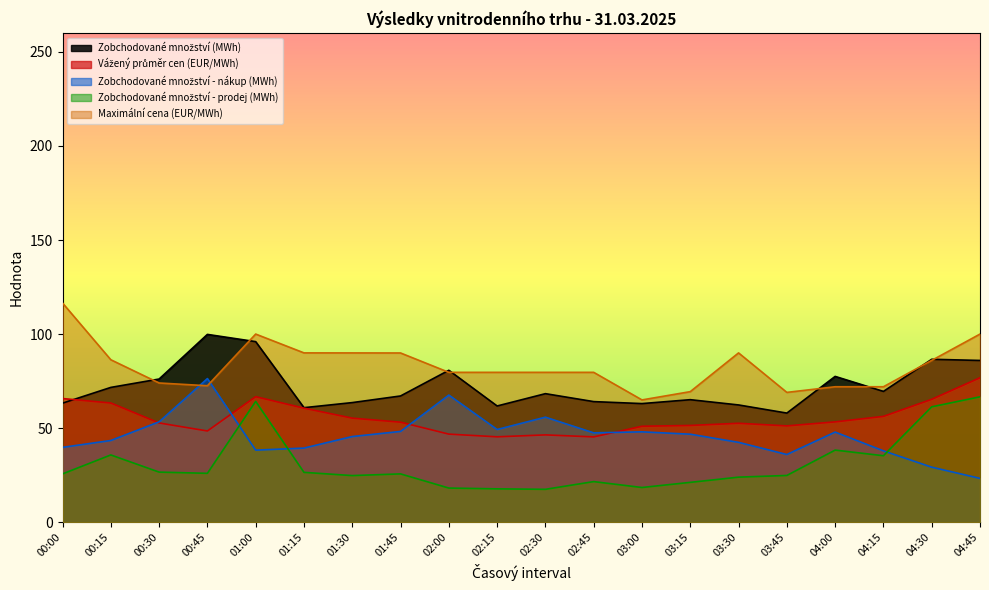

What is the value of the Zobchodované množství (MWh) point at the 6th from the left?

60.9